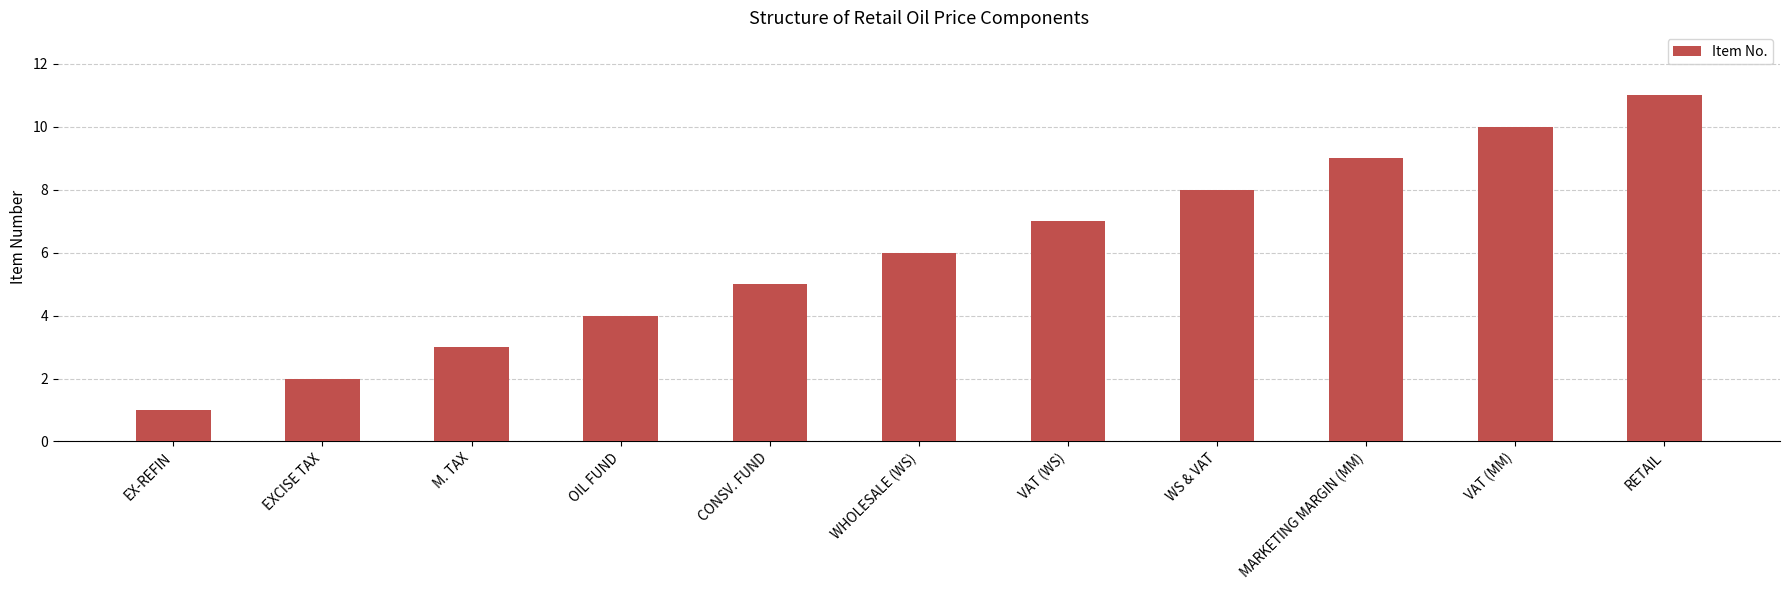

Which has a higher value, M. TAX or CONSV. FUND?

CONSV. FUND